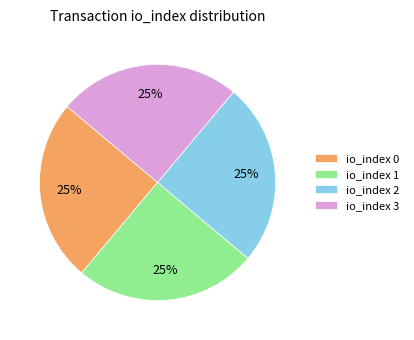

How many segments does this pie chart have?

4